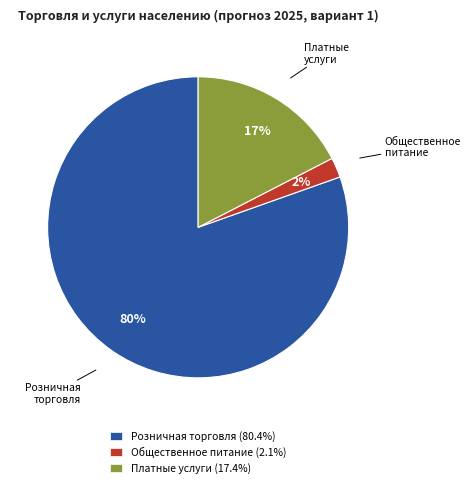

To the nearest percent, what percentage of the pie is Платные услуги (17.4%)?

17%